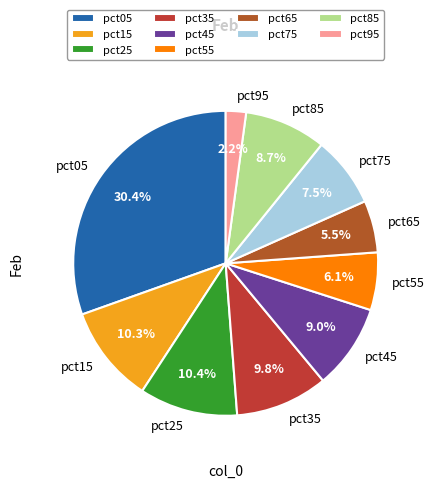

Does pct15 account for over 50% of the chart?

No